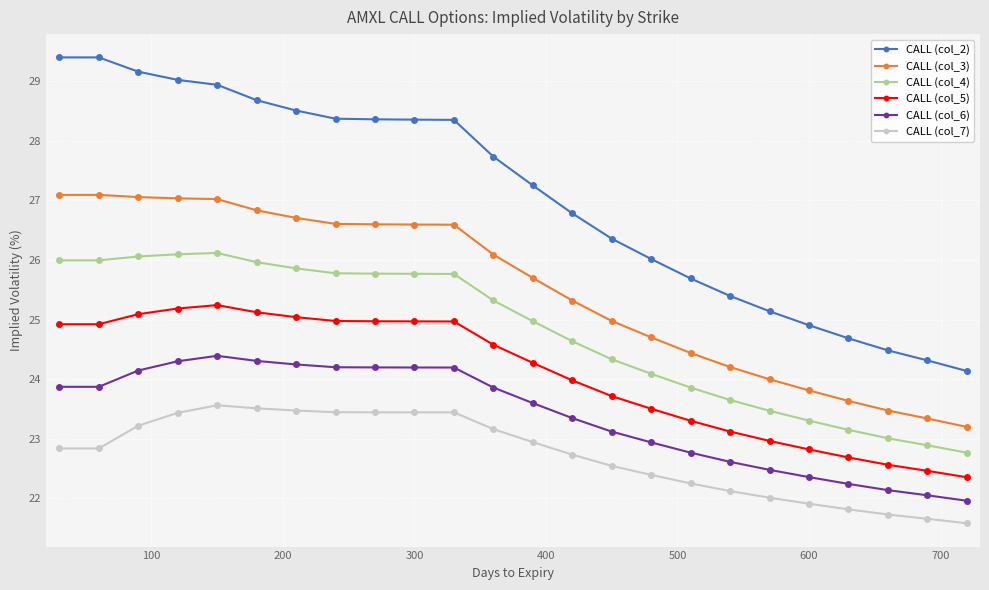

Which series has the largest range (max minus min)?

CALL (col_2)